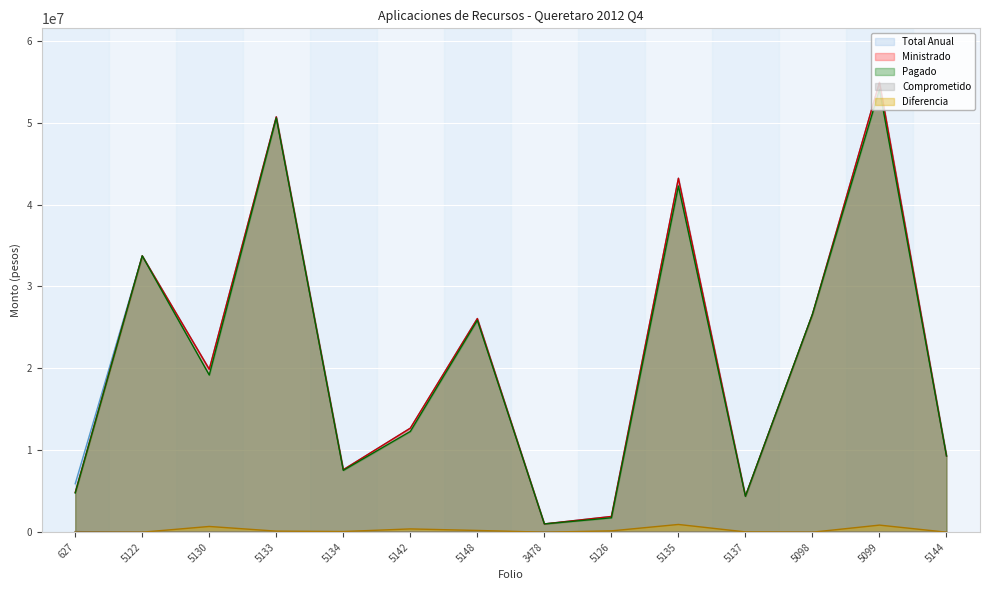

What are all the series names shown in the legend?

Total Anual, Ministrado, Pagado, Comprometido, Diferencia